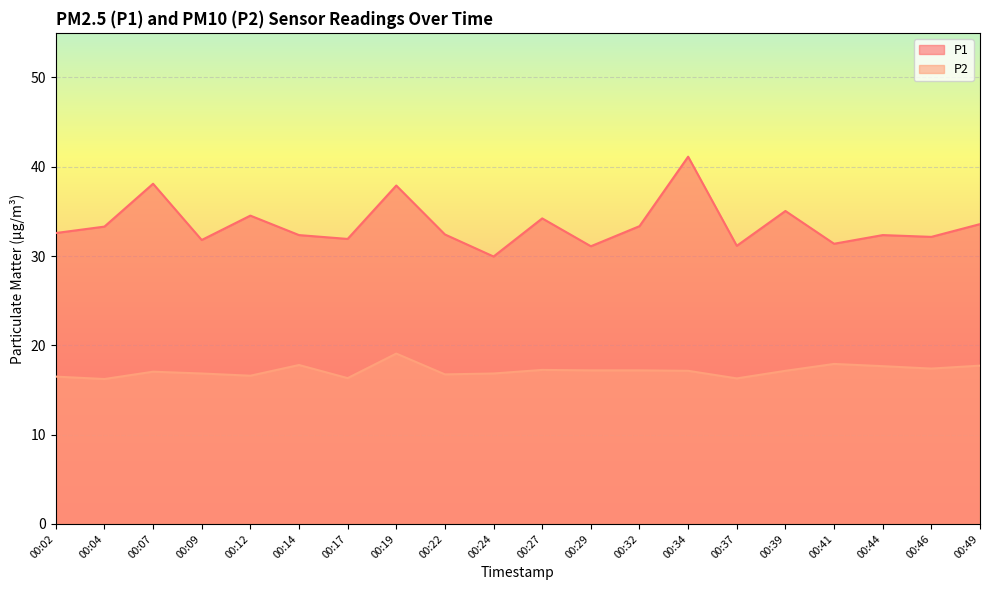

How many data points in P1 are above 32?

14